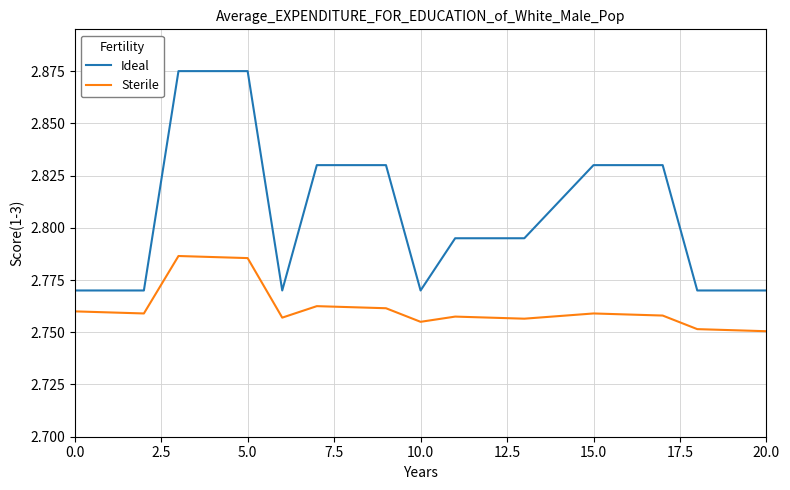

Rank the series by their average value, from lowest to highest.

Sterile, Ideal